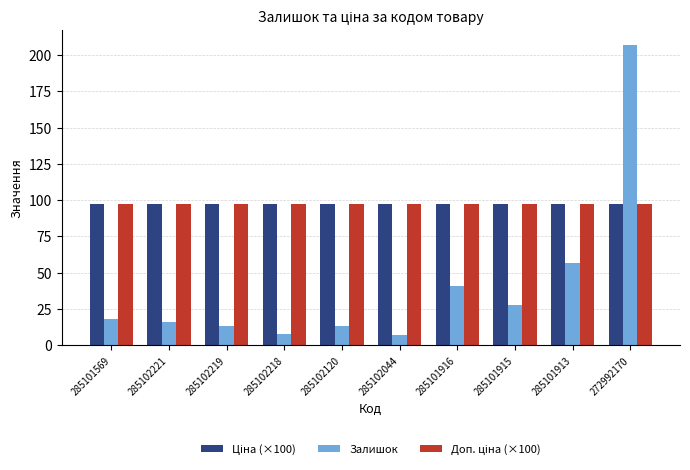

What is the sum of all Залишок values?

408